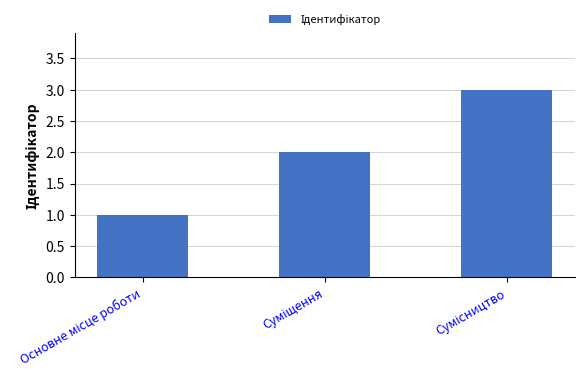

What is the maximum value shown in the chart?

3